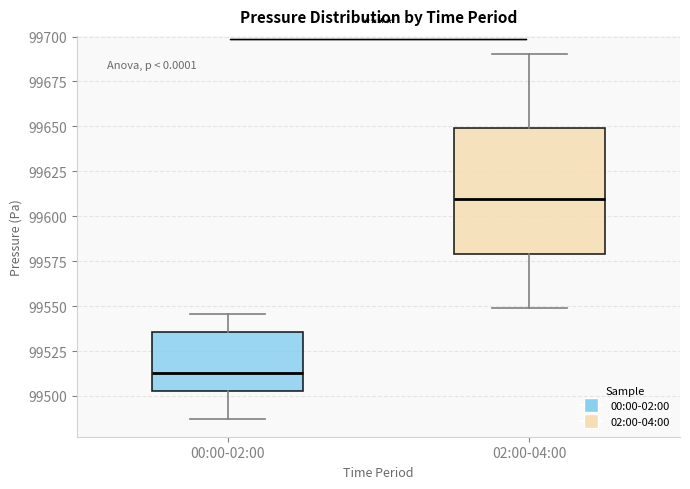

Which box's median line is the lowest?

00:00-02:00